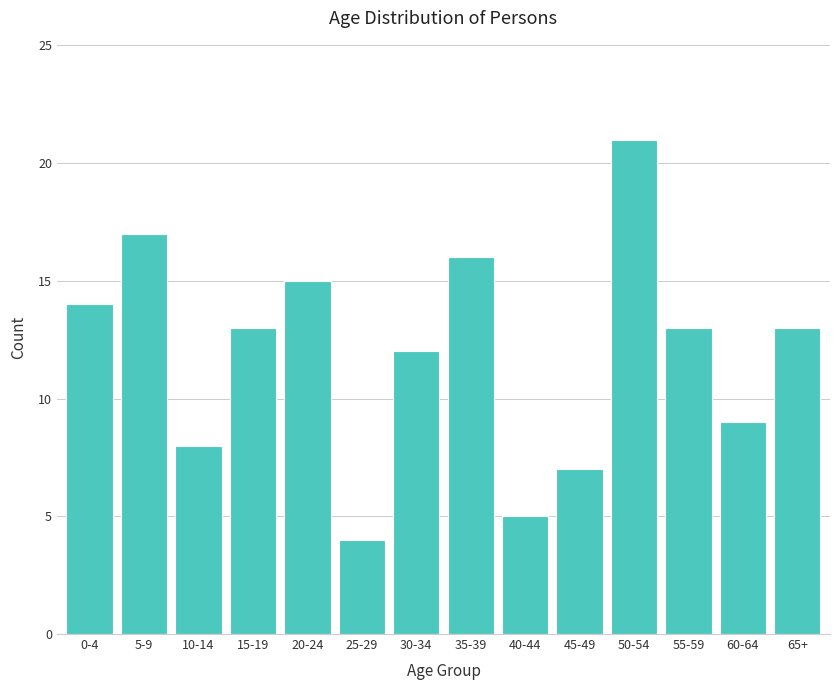

Reading left to right, what are all the values shown in this chart?

0-4=14	5-9=17	10-14=8	15-19=13	20-24=15	25-29=4	30-34=12	35-39=16	40-44=5	45-49=7	50-54=21	55-59=13	60-64=9	65+=13